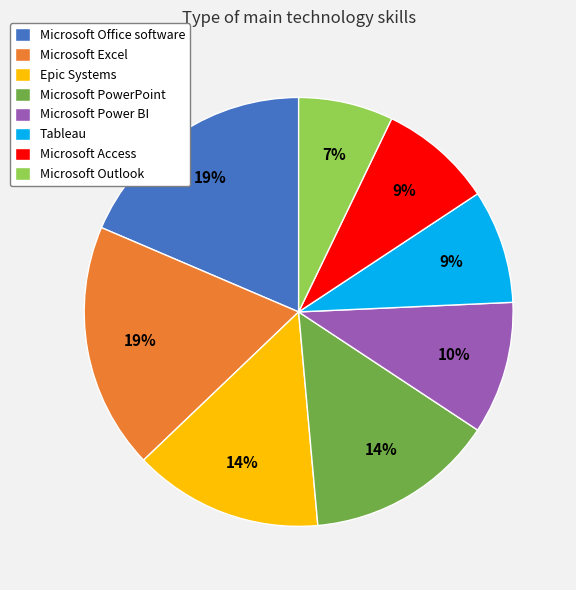

Which slice is the smallest?

Microsoft Outlook